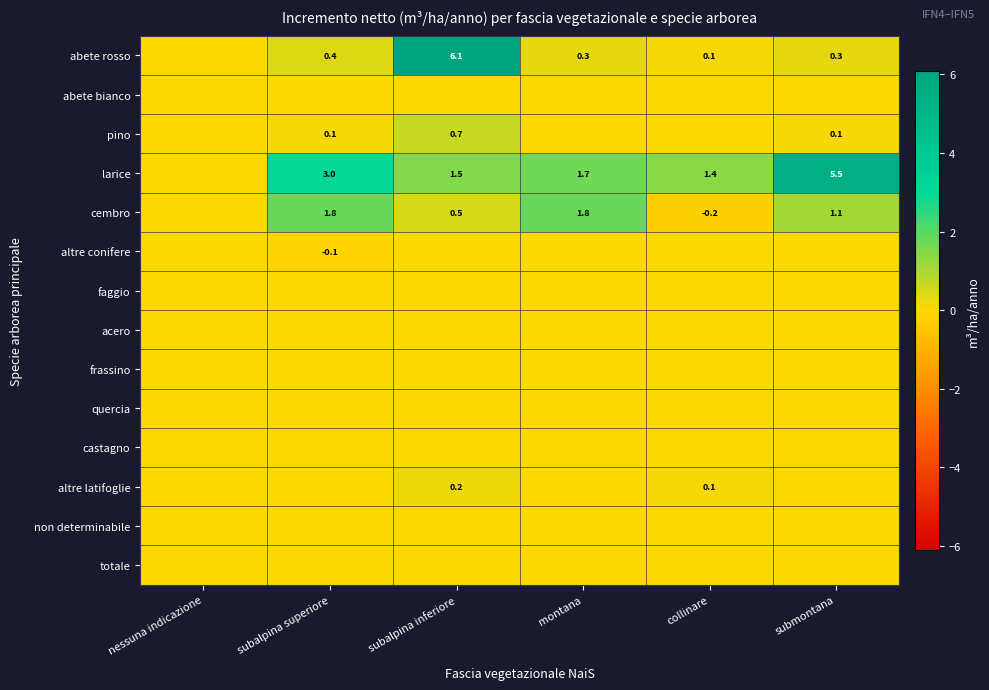

True or false: abete rosso has a value of 0.3 at submontana.

True